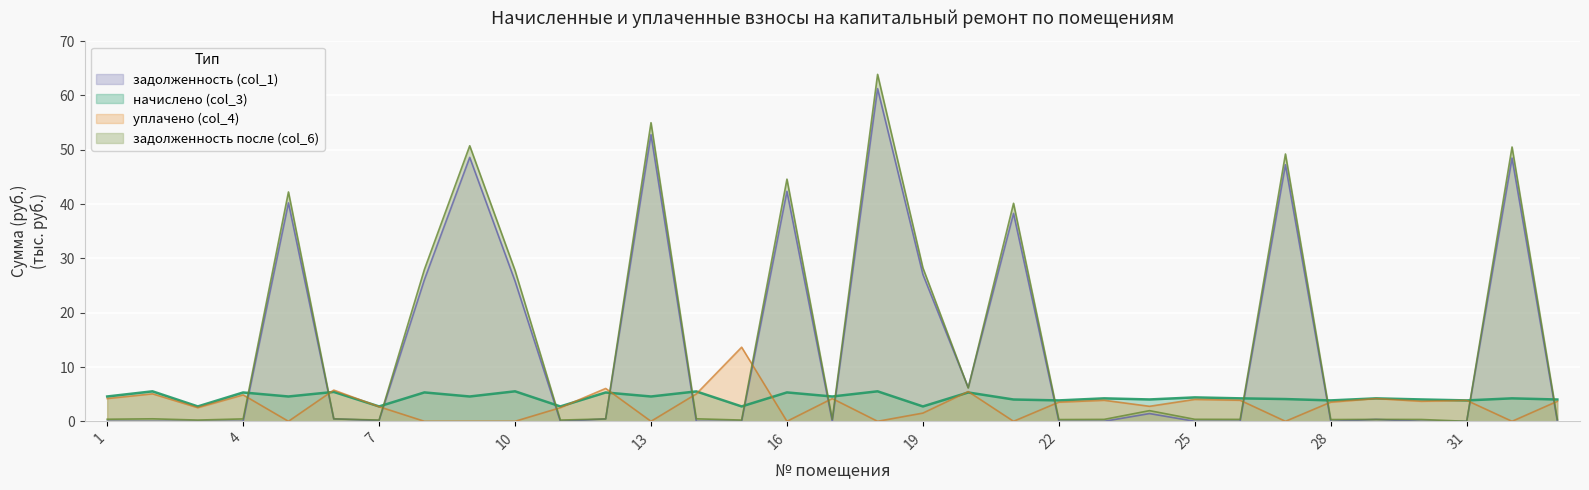

At how many categories does at least one series exceed 4?

27